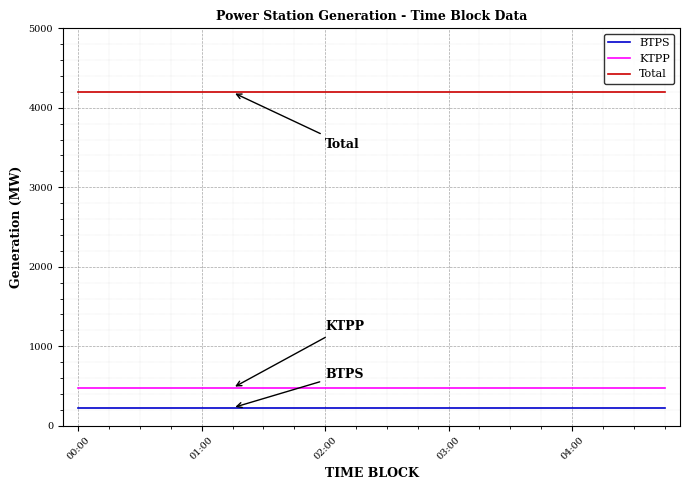

At how many categories does at least one series exceed 443?

20